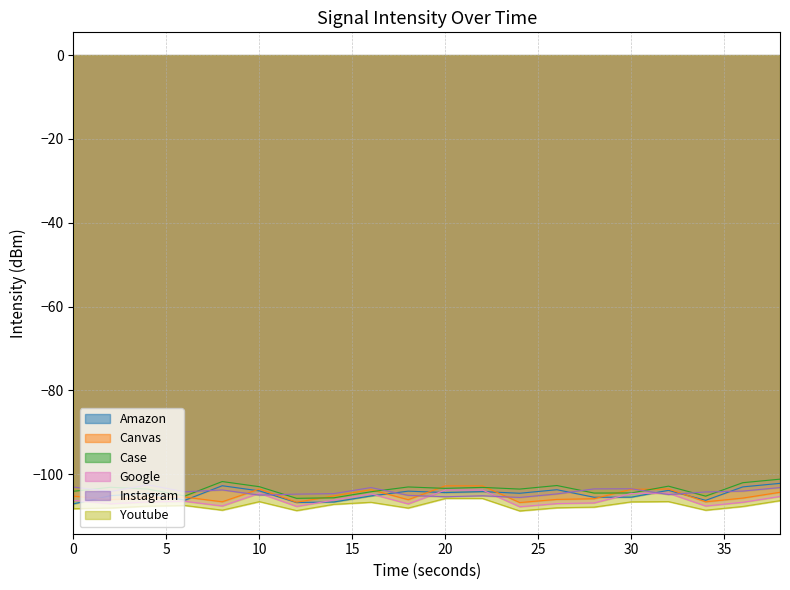

Does the chart display data point markers on the line(s)?

No